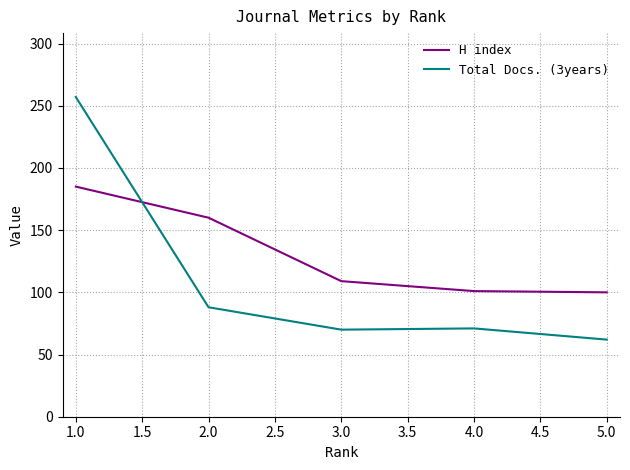

Which series has the largest range (max minus min)?

Total Docs. (3years)